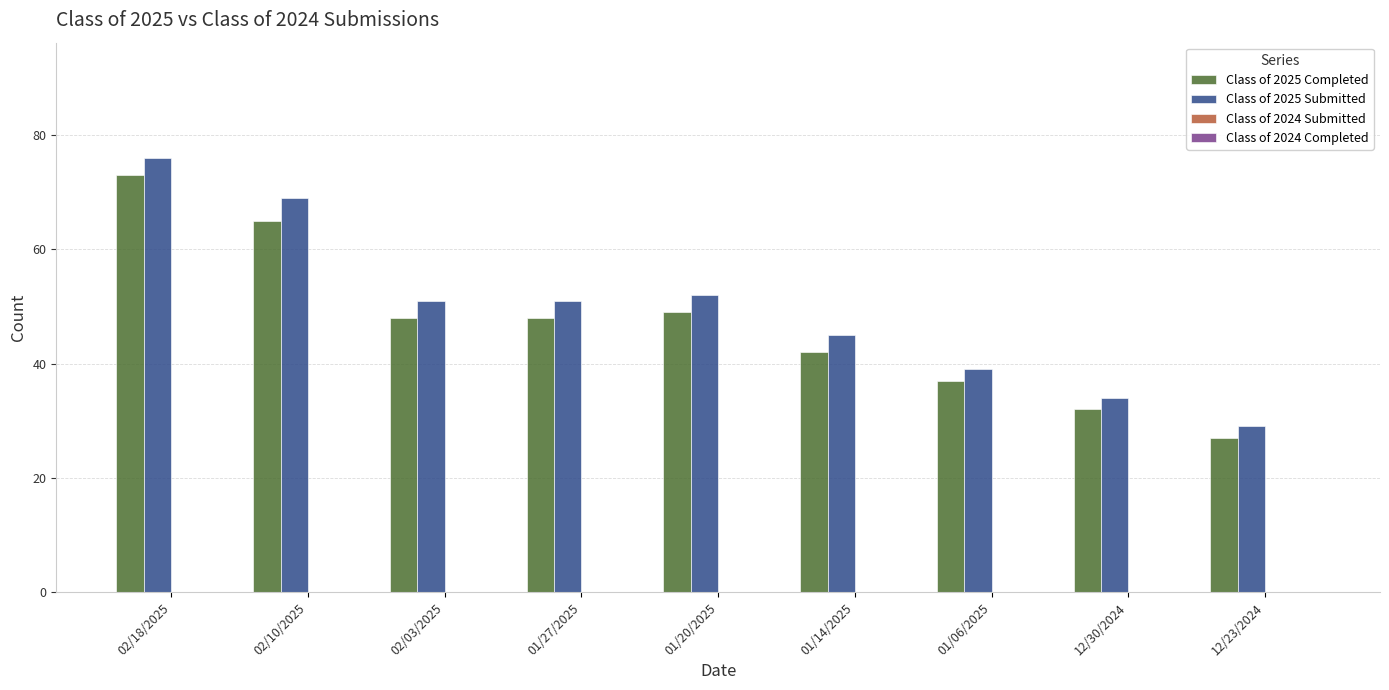

What is the maximum value shown in the chart?

76